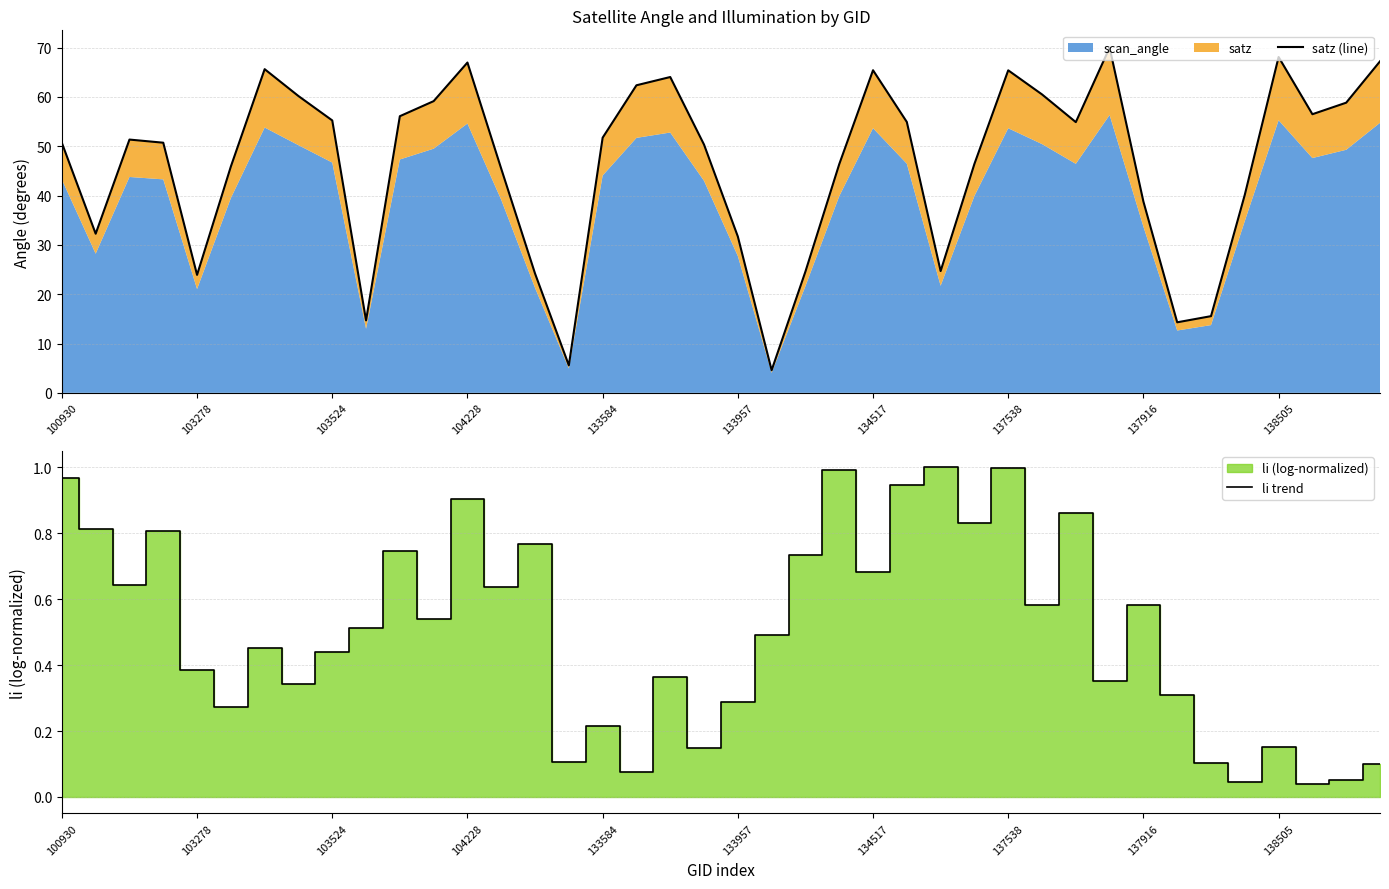

Which series has the largest total across all categories?

satz (line)